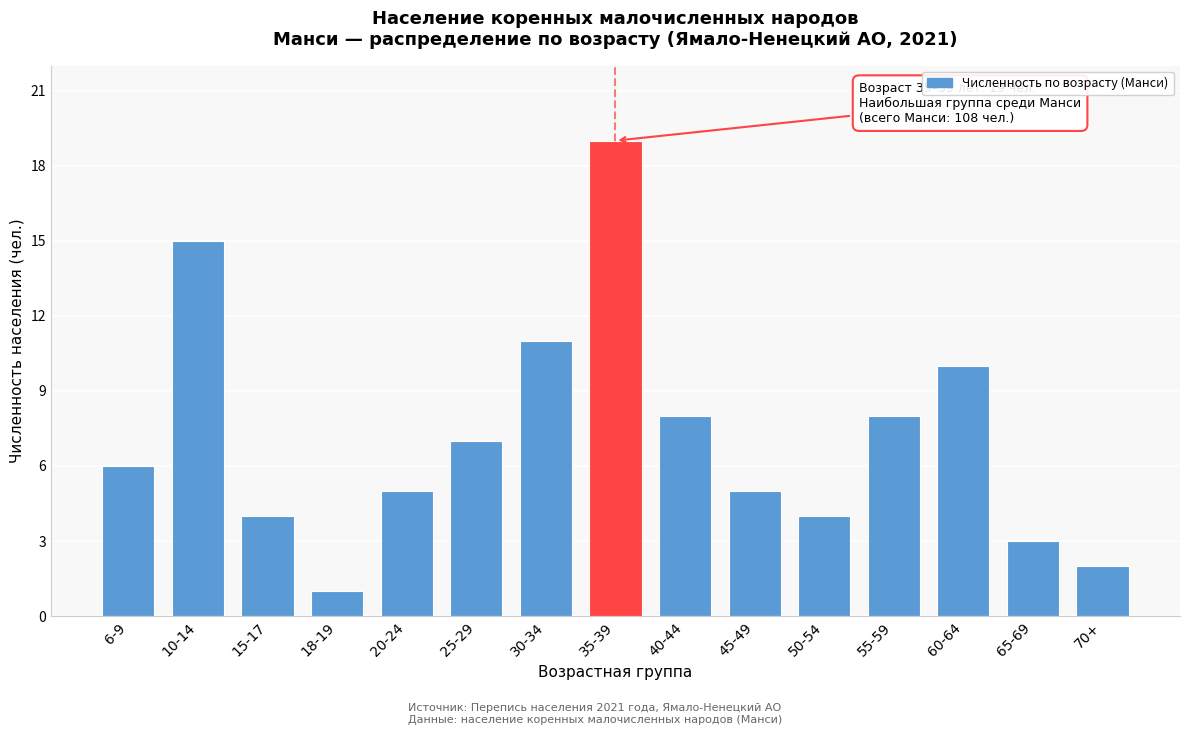

Reading left to right, what are all the values shown in this chart?

6	15	4	1	5	7	11	19	8	5	4	8	10	3	2